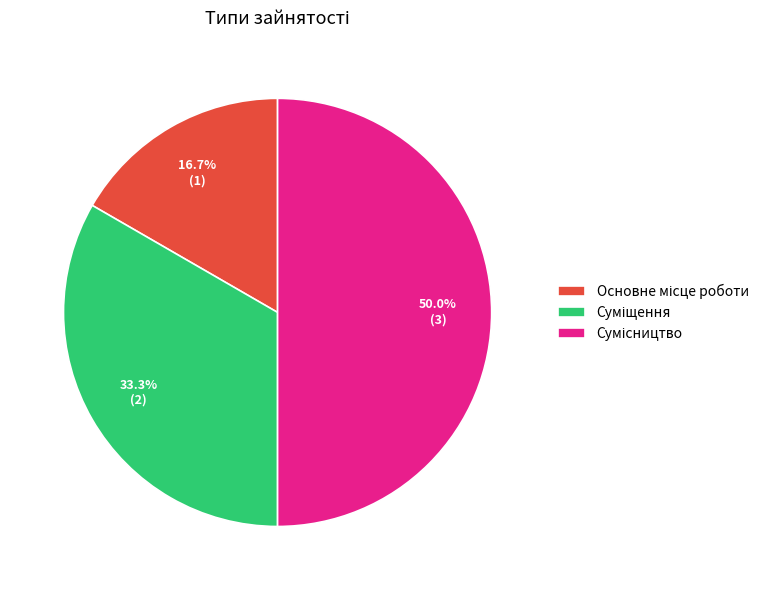

How many slices are in this pie chart?

3